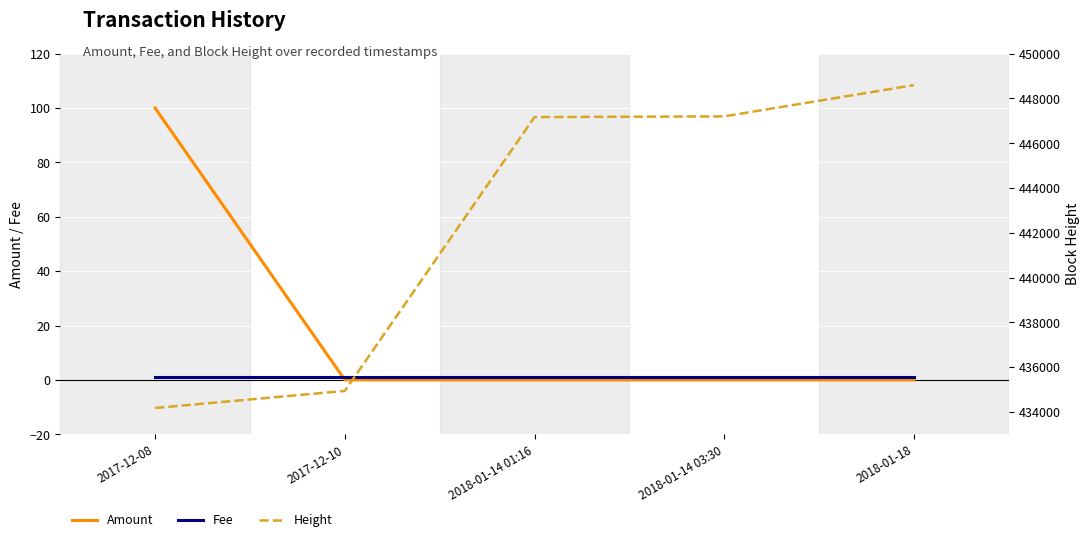

True or false: Height and Fee intersect in this chart.

False